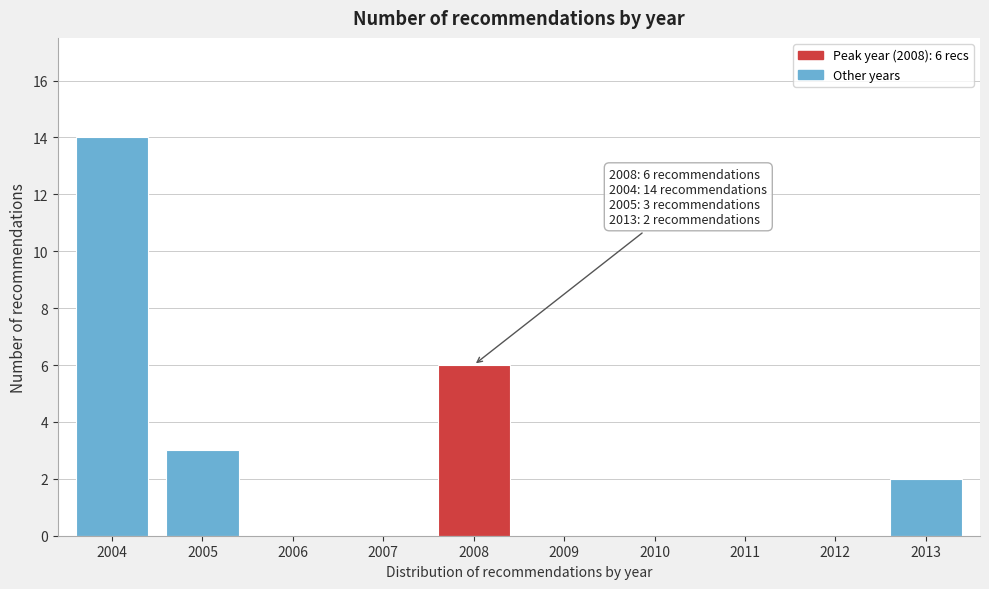

Reading right to left, what are all the values shown in this chart?

2013=2	2012=0	2011=0	2010=0	2009=0	2008=6	2007=0	2006=0	2005=3	2004=14